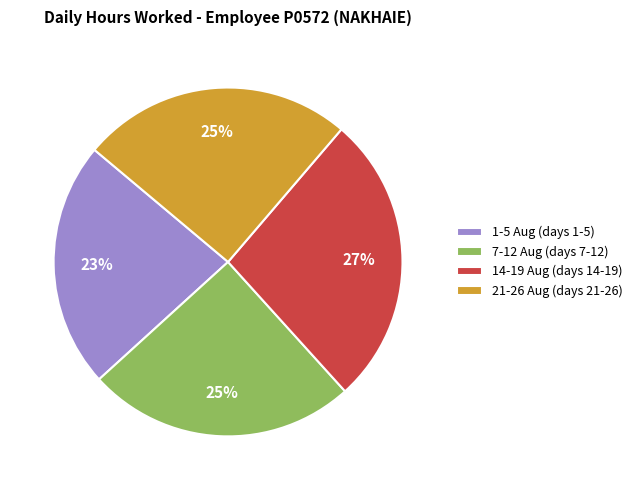

Is the sum of 1-5 Aug (days 1-5) and 7-12 Aug (days 7-12) greater than half?

No